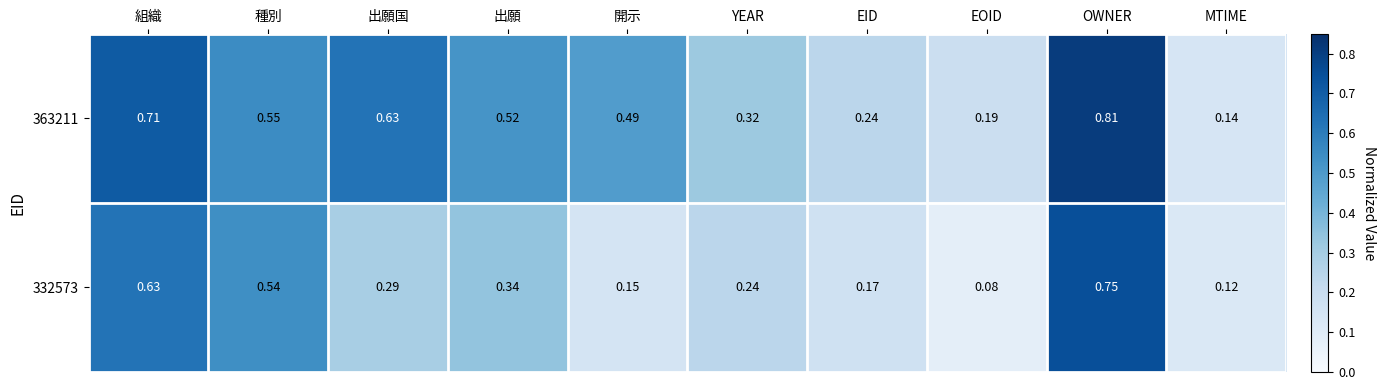

At which label is 332573 closest to 0?

EOID